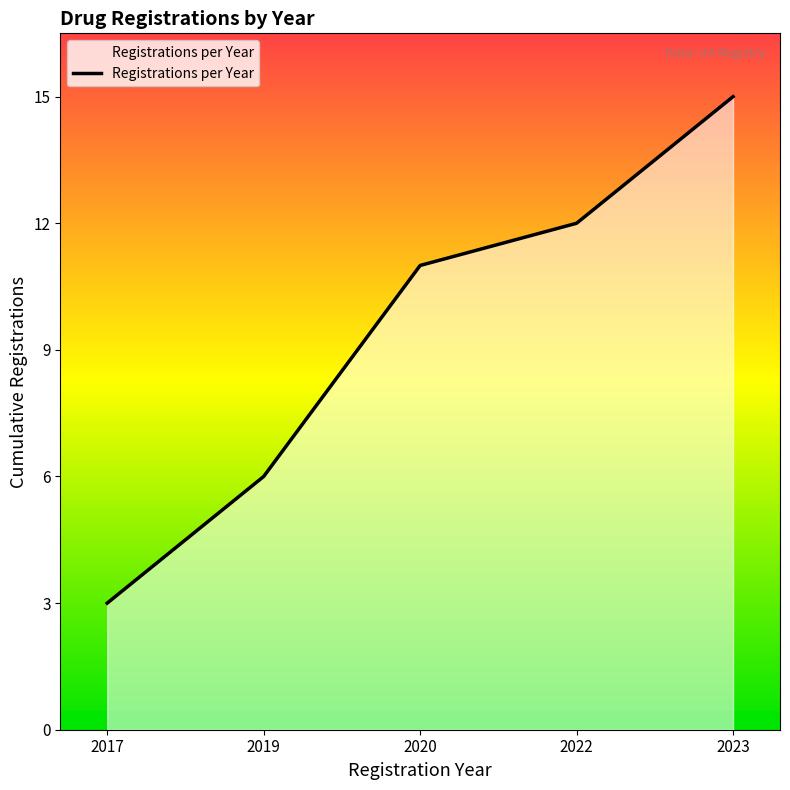

Which has a higher value, 2022 or 2019?

2022